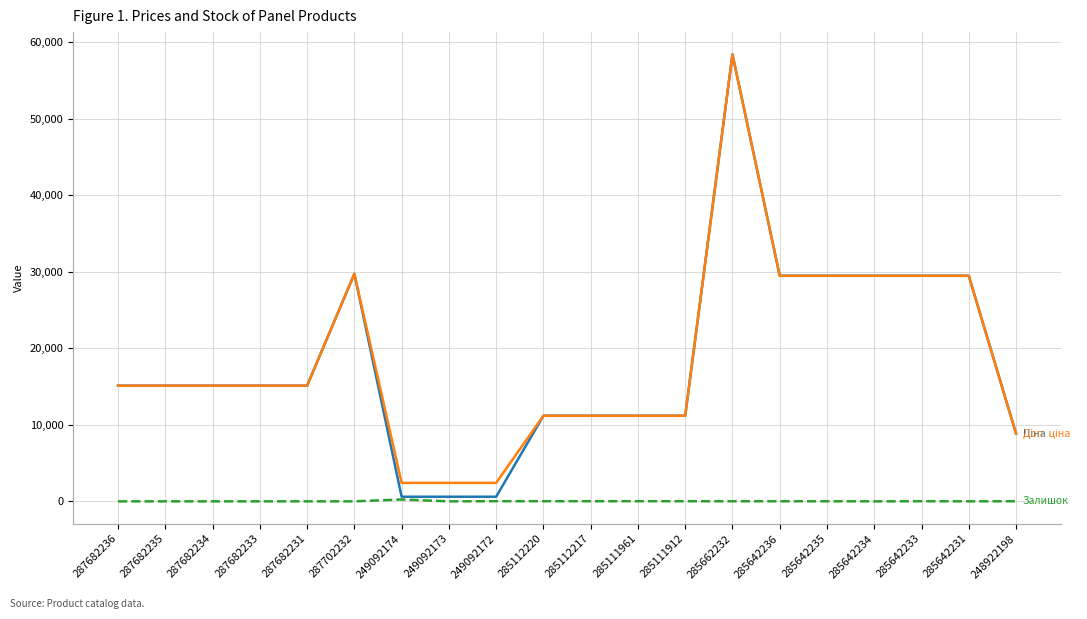

At which category is the sum across all series the highest?

285662232